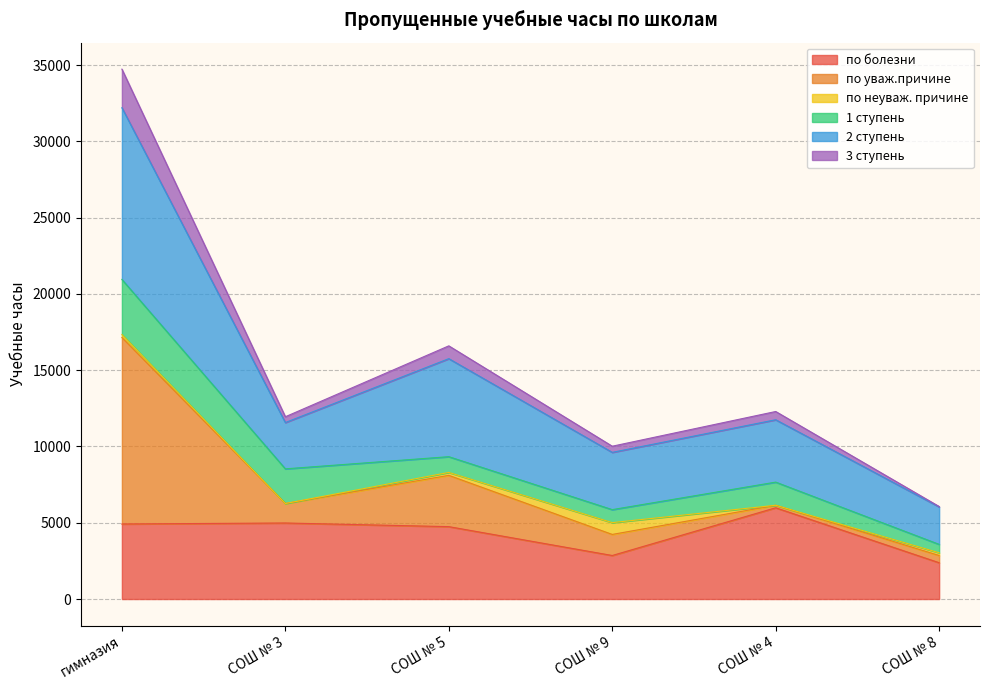

True or false: 3 ступень and 2 ступень cross at least once.

False